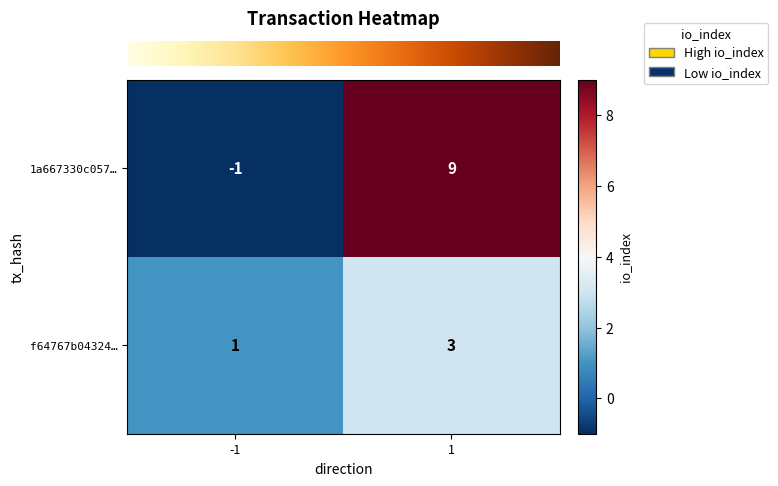

Reading left to right, list all the values displayed in this chart.

1a667330c057…: -1=-1	1=9
f64767b04324…: -1=1	1=3